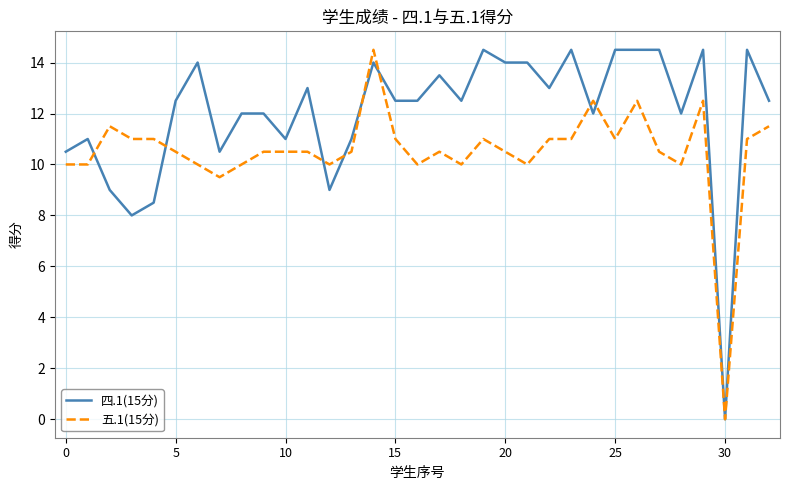

Which series has the largest total across all categories?

四.1(15分)